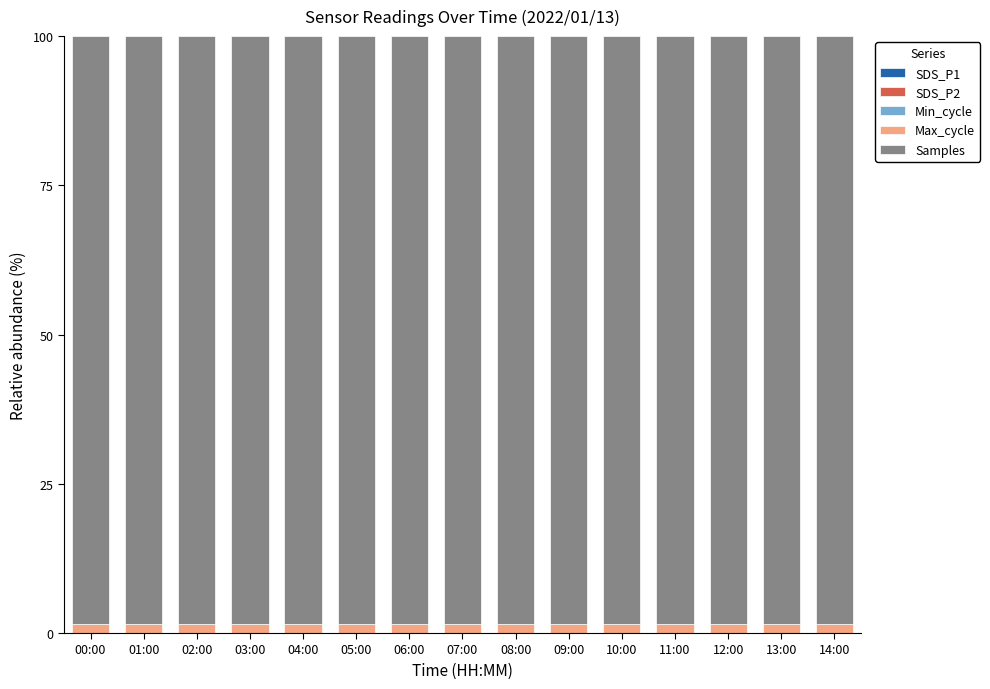

Where is Max_cycle nearest to the value 1?

04:00